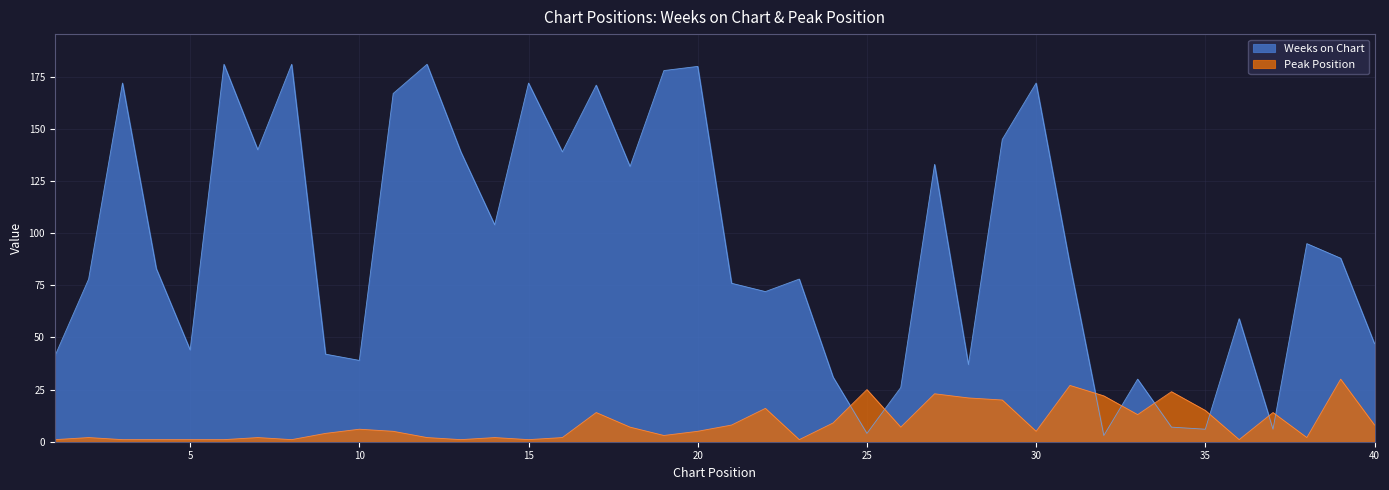

How many intersections are there between Peak Position and Weeks on Chart?

8